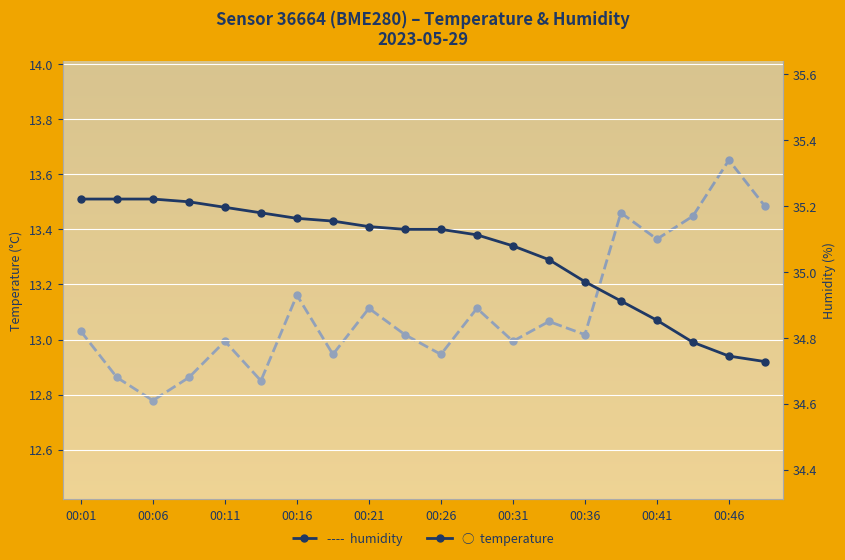

What is the difference between the second highest and second lowest values in the humidity series?

0.5